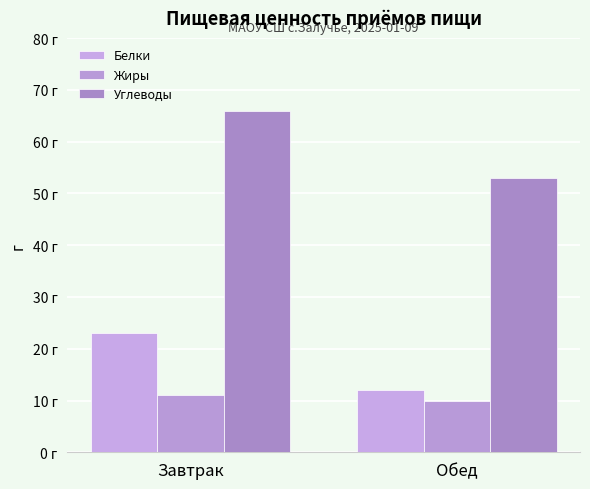

What is the label of the 1st bar from the left?

Завтрак